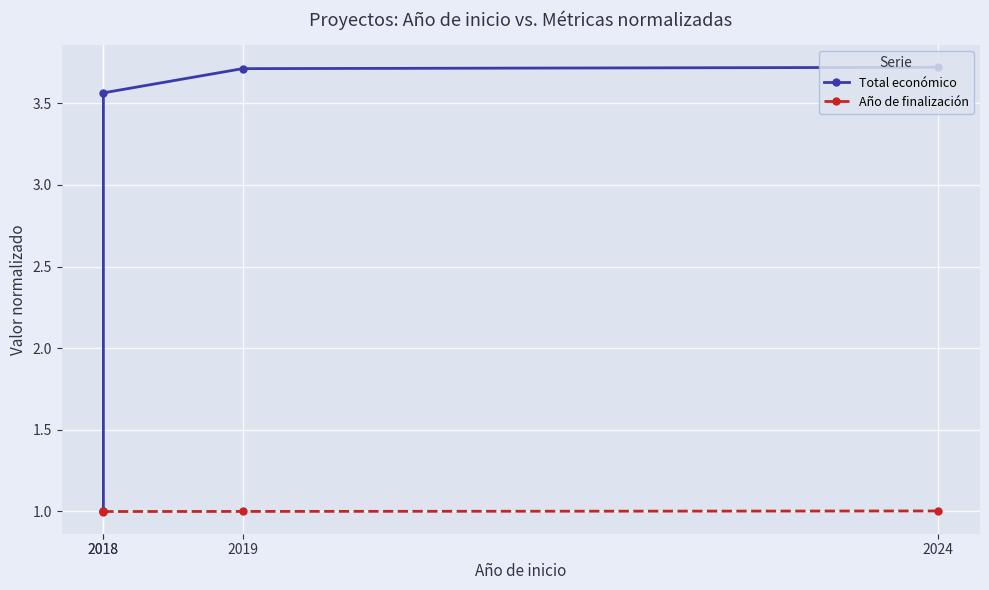

Between 2018 and 2019, which is larger?

2019